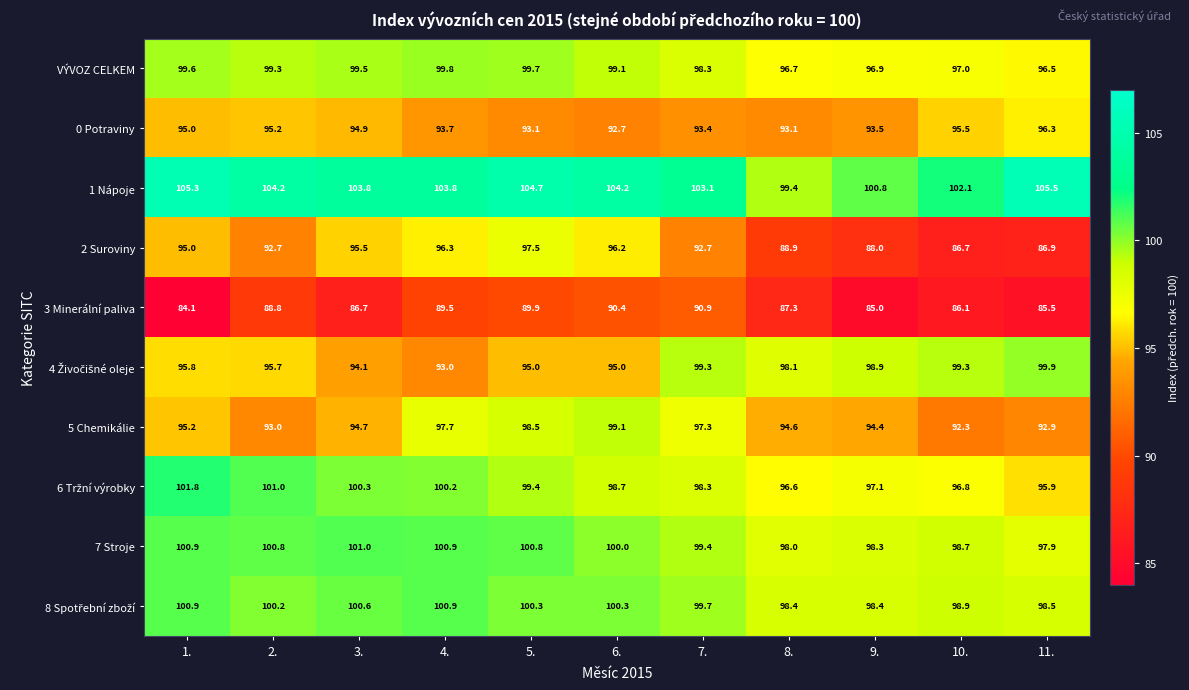

At which label is 7 Stroje closest to 99?

10.